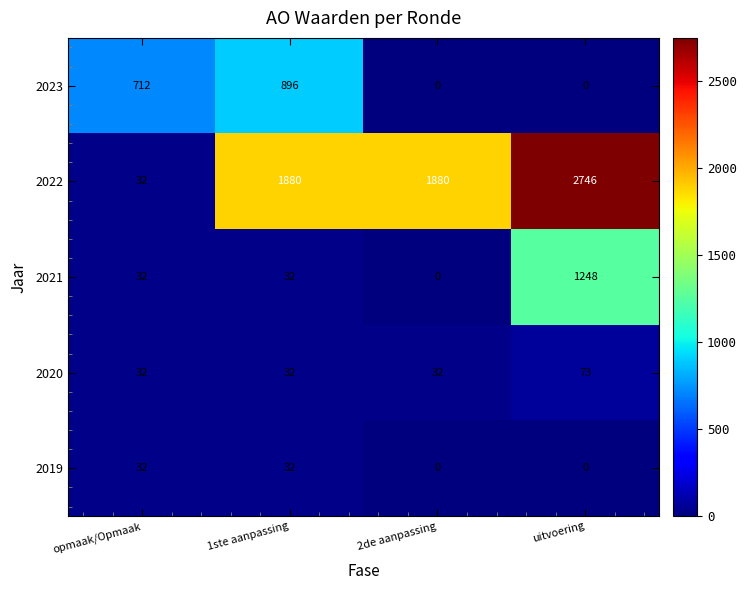

At how many categories does at least one series exceed 351?

4